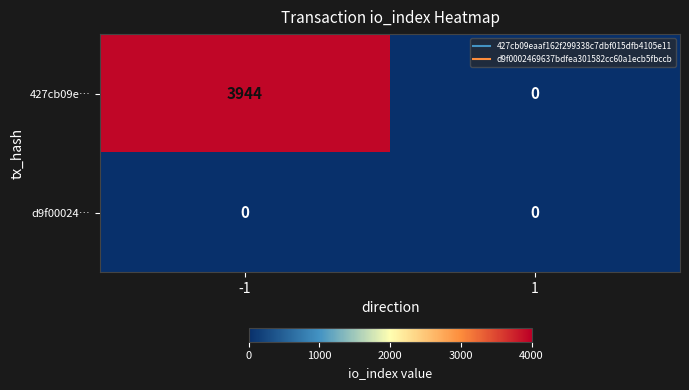

Reading left to right, transcribe all the data shown in this chart.

427cb09e…: -1=3944	1=0
d9f00024…: -1=0	1=0